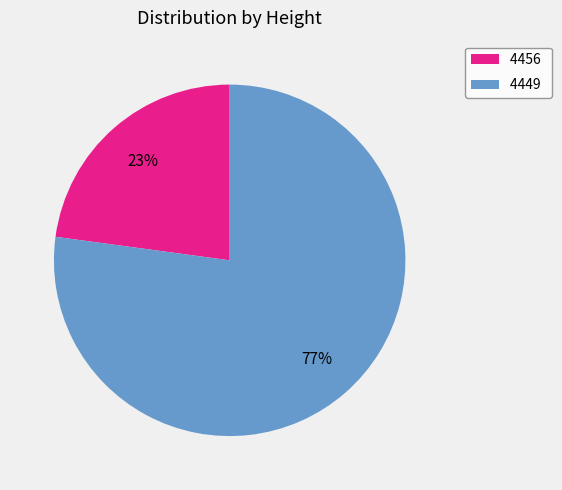

To the nearest percent, what is the difference between the largest and smallest slice percentages?

54%